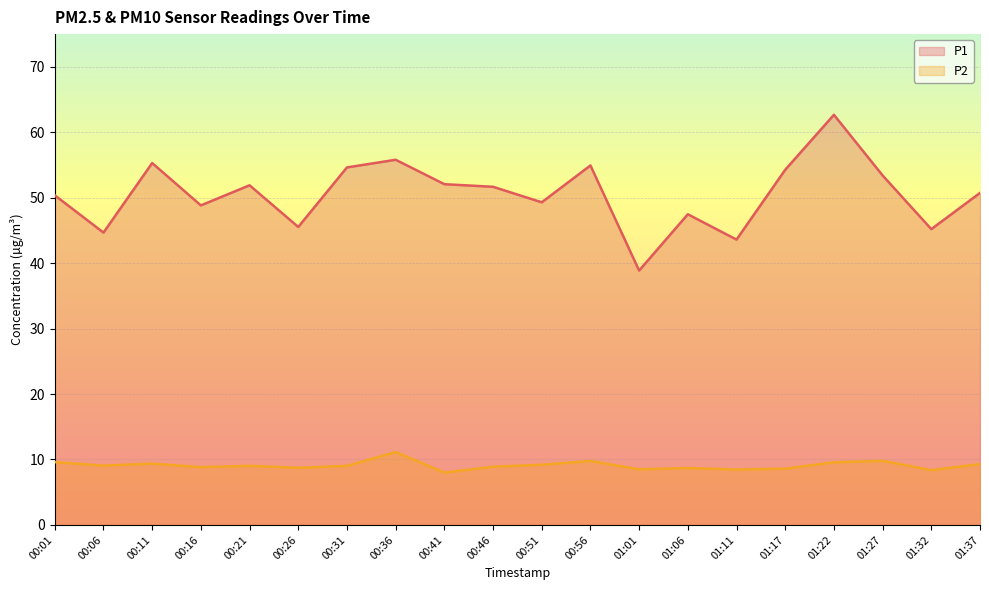

Reading right to left, what are all the values shown in this chart?

P1: 50.7	45.2	53.4	62.7	54.3	43.6	47.5	38.9	54.9	49.3	51.7	52.1	55.8	54.6	45.5	51.9	48.8	55.3	44.7	50.4
P2: 9.3	8.4	9.8	9.6	8.6	8.5	8.7	8.5	9.8	9.2	8.9	8.0	11.1	9.0	8.7	9.0	8.8	9.4	9.1	9.6